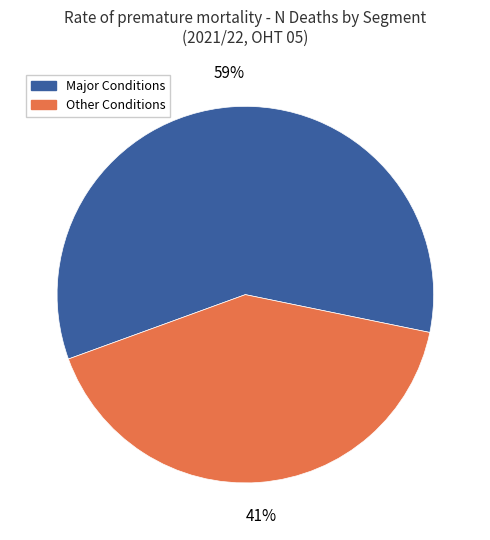

Which category has the biggest portion of the pie?

Major Conditions